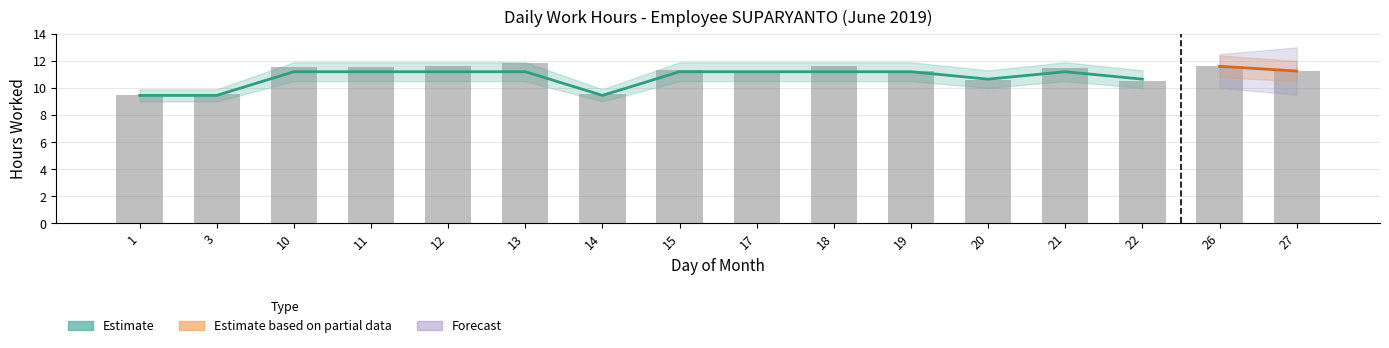

What is the difference between the second highest and minimum values?

2.2